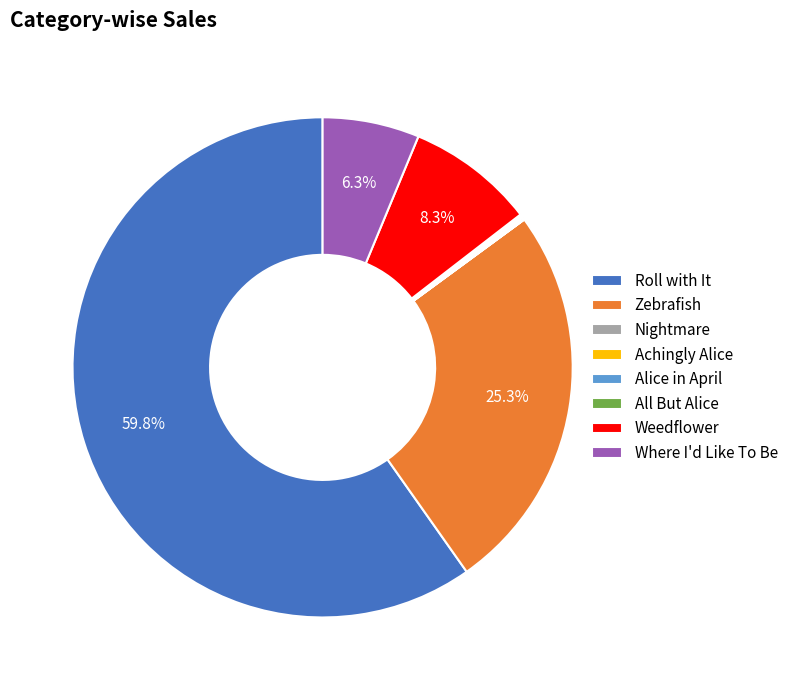

What is the ratio of the value at Weedflower to the value at Zebrafish?

0.3